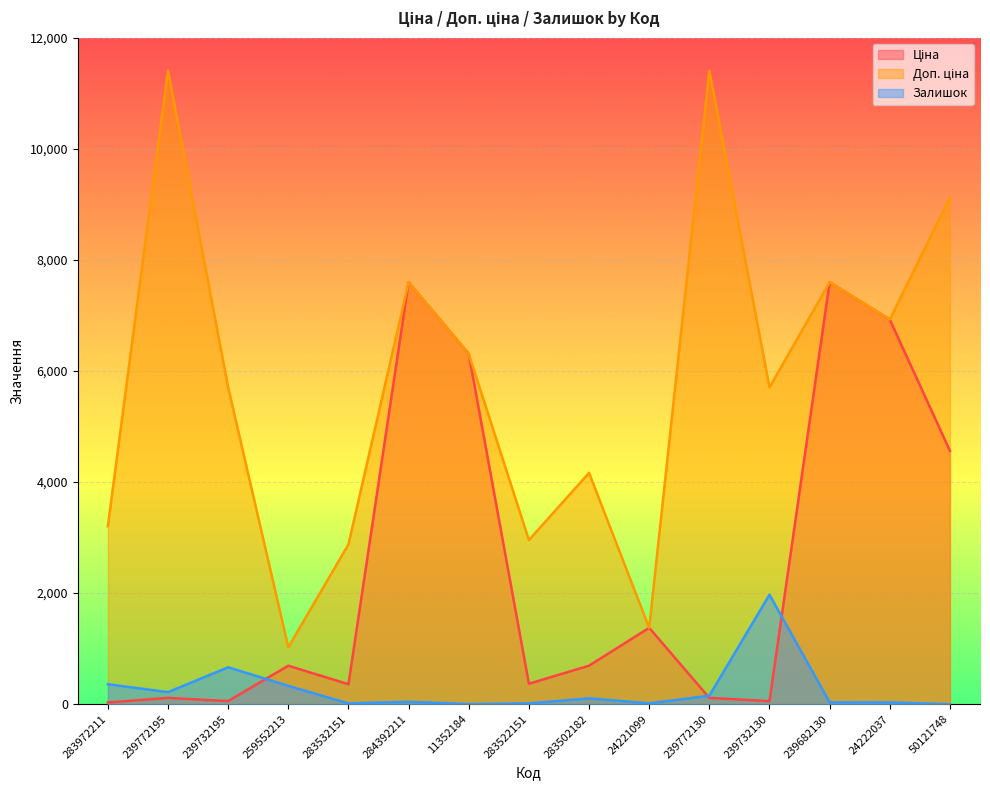

The value of Доп. ціна at 283502182 is 4165.6. True or false?

True